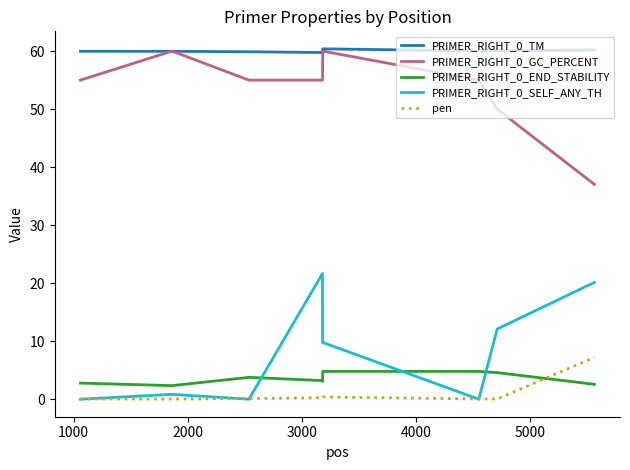

True or false: pen and PRIMER_RIGHT_0_TM intersect in this chart.

False